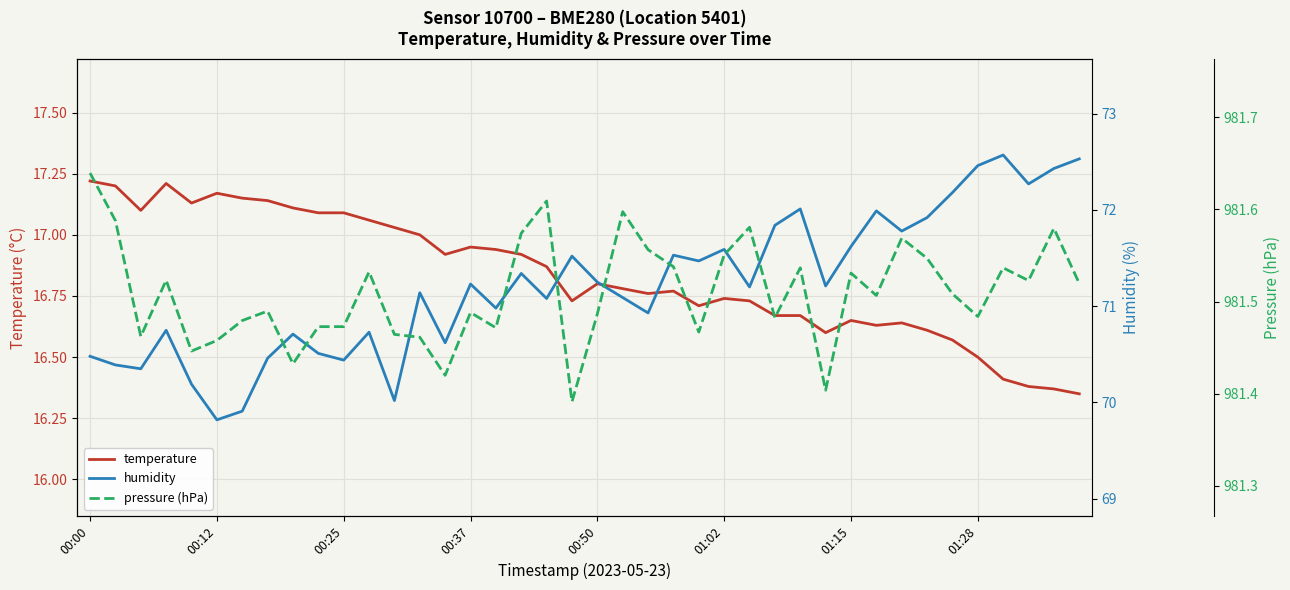

The value of humidity at 01:28 is 45.1. True or false?

False